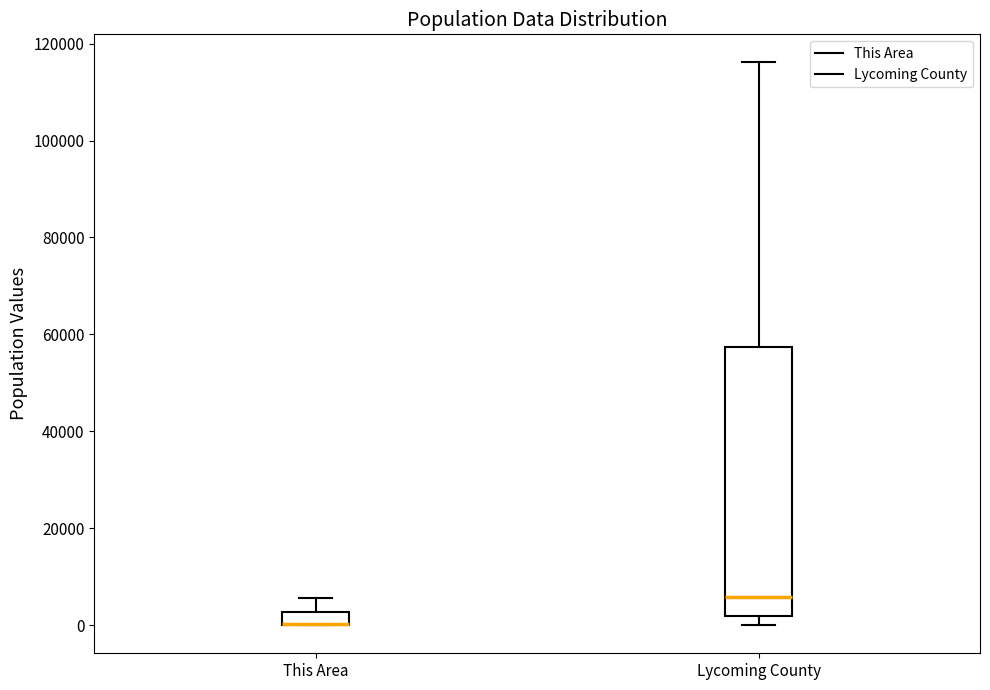

Where is the upper edge of the box for This Area on the y-axis? The values are not printed on the chart, so give them approximately, as read against the axis.

2000